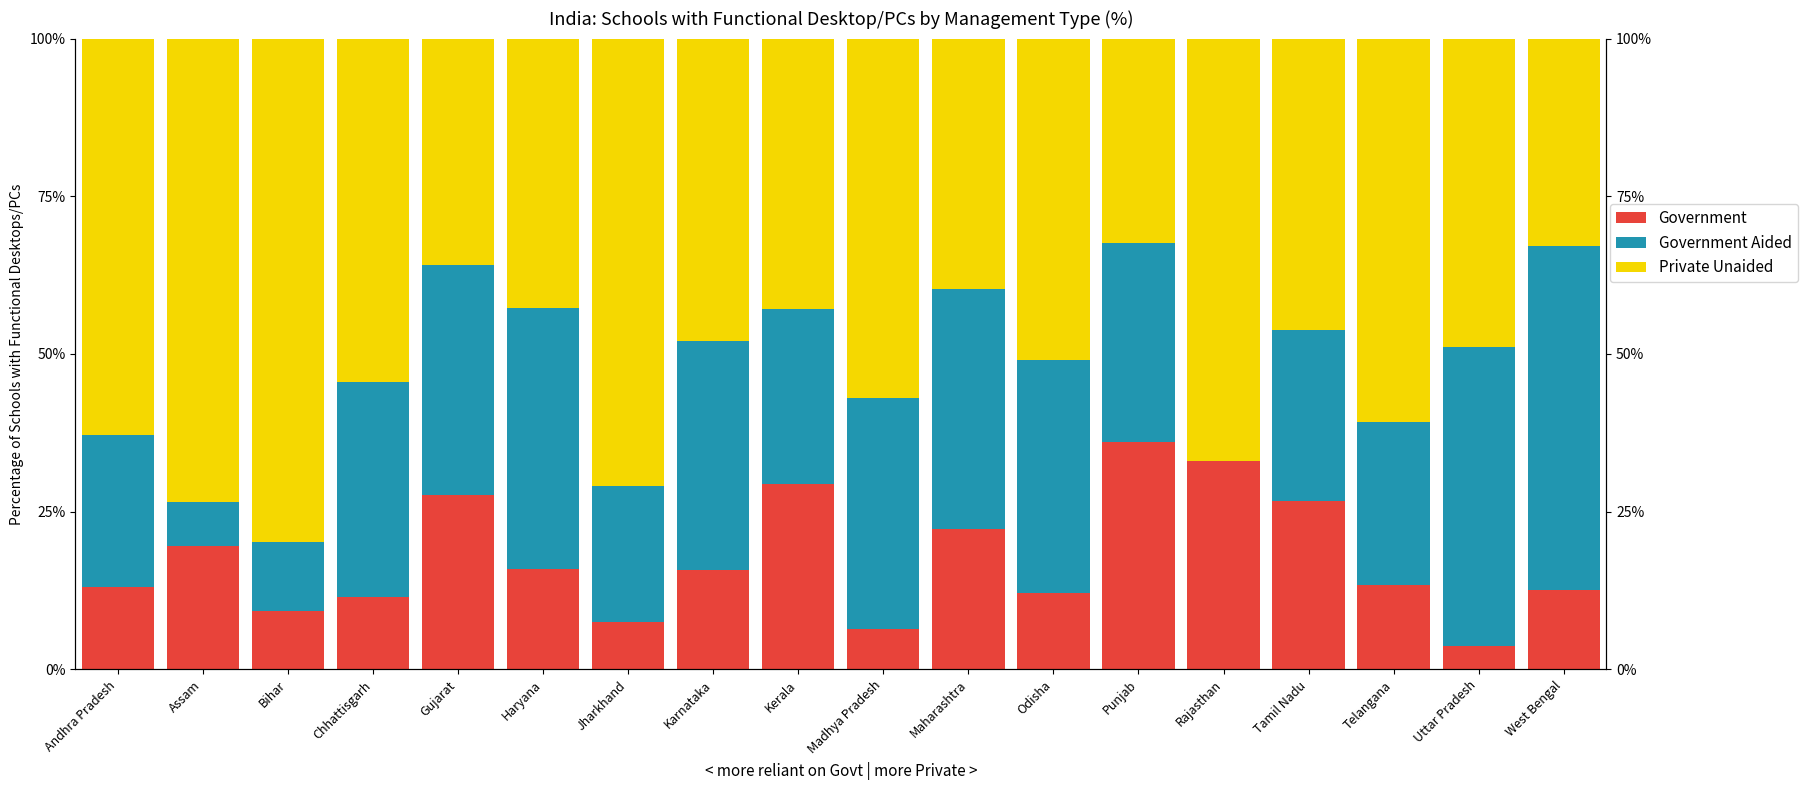

What position from the left is Haryana?

6